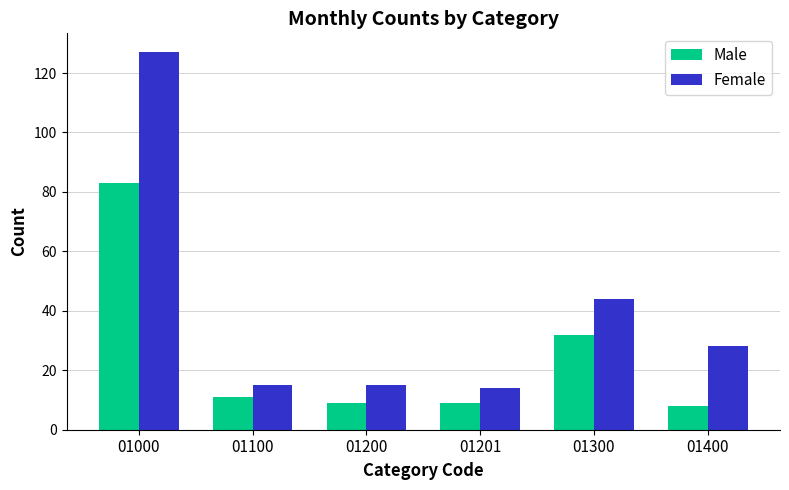

What is the difference between the Male values at 01300 and 01100?

21